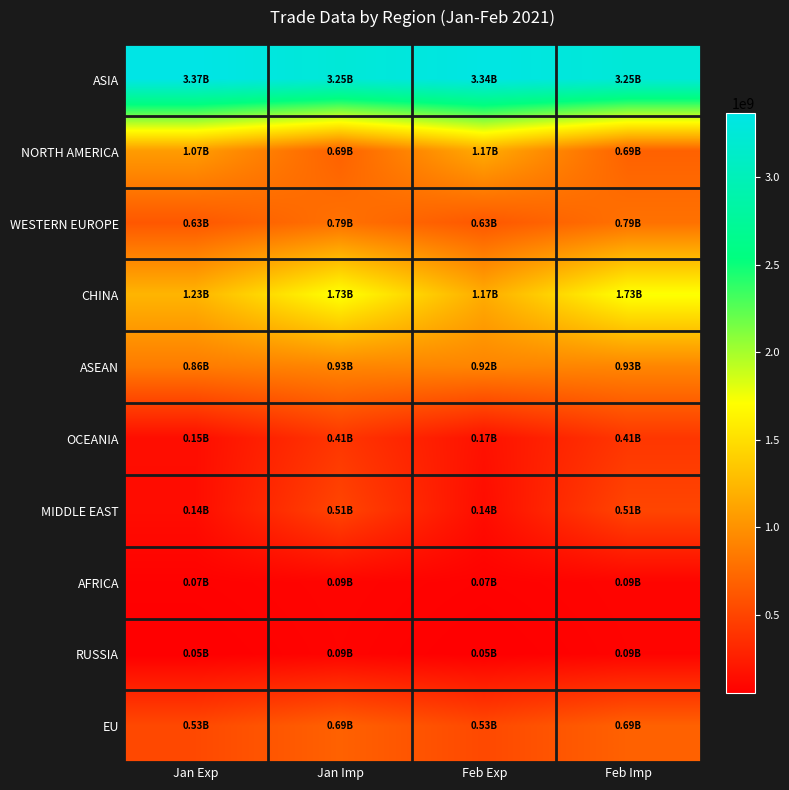

At how many categories does at least one series exceed 1481165055?

4